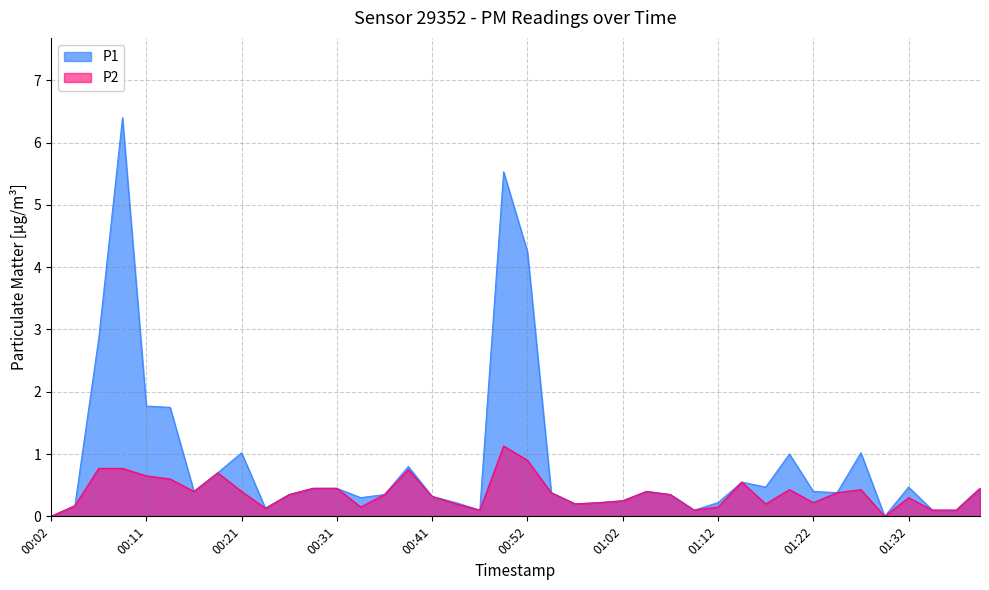

True or false: P1 and P2 cross at least once.

False